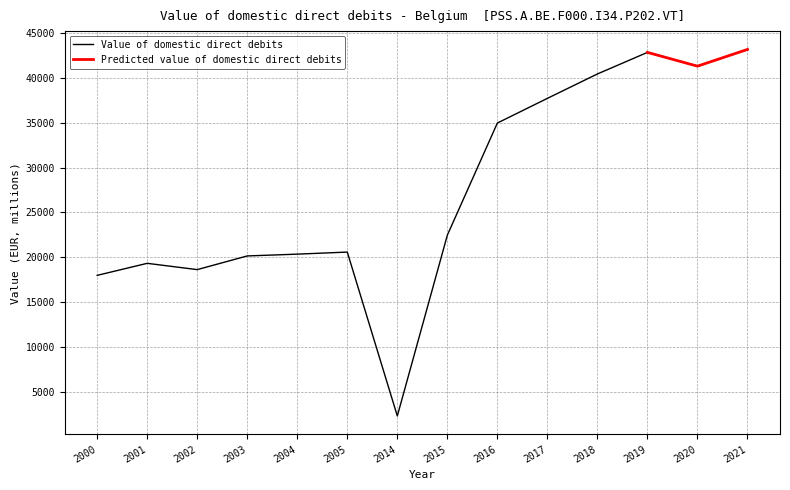

What is the value of the 4th point from the left?

20170.0